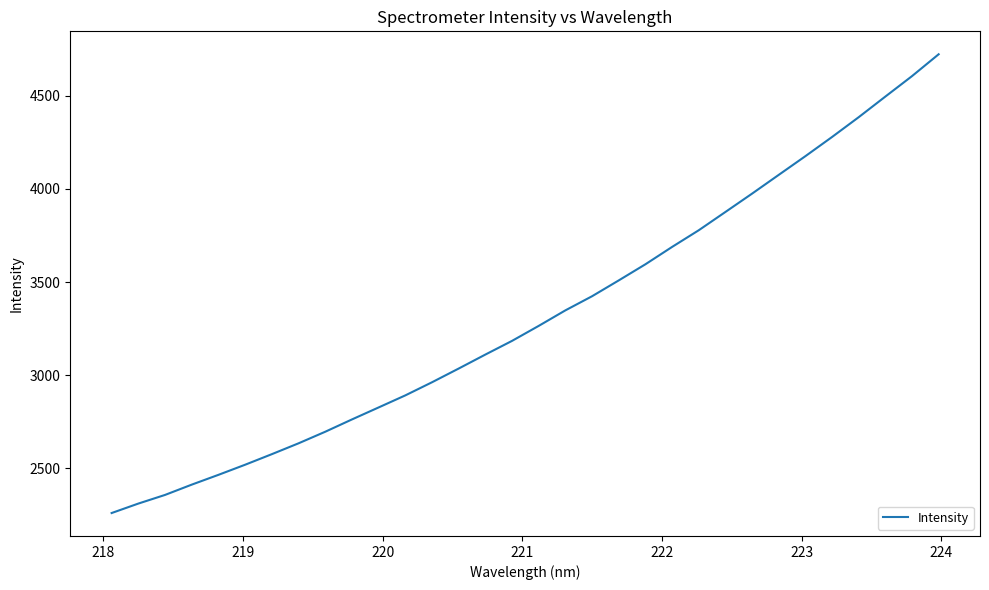

What is the smallest value displayed?

2258.9